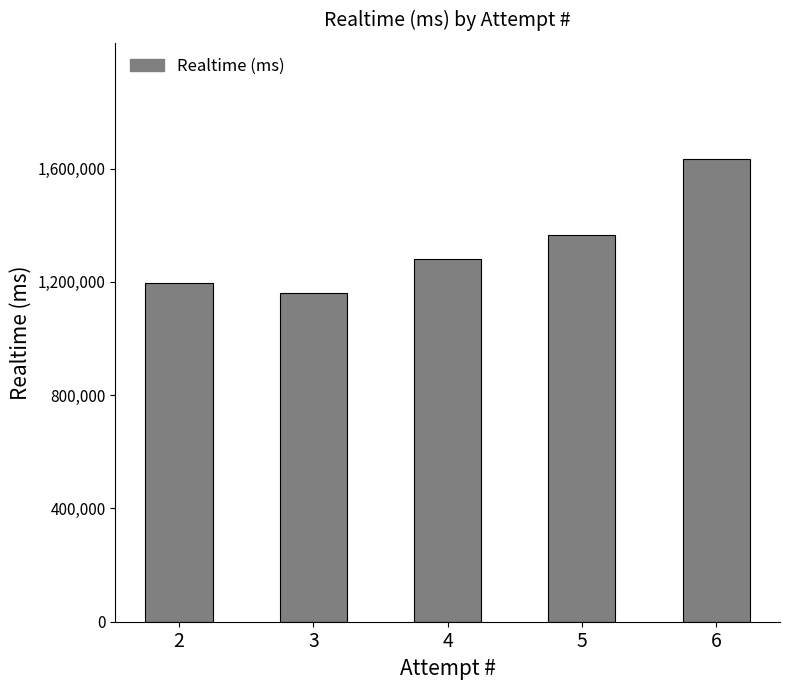

Read the value at 3, to the nearest 100.

1159000